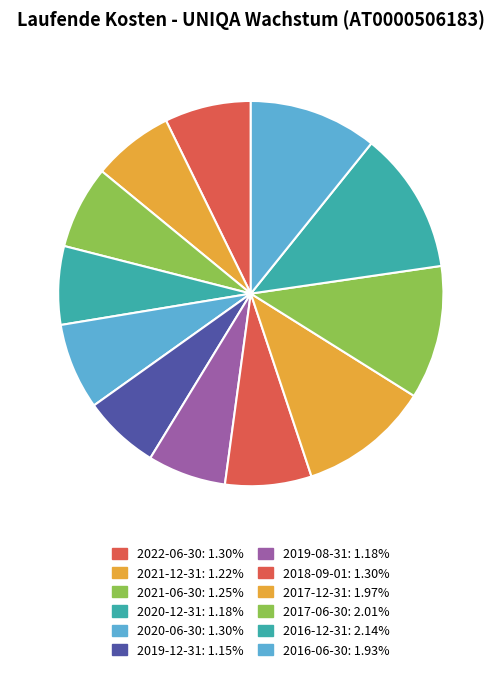

Does any single category account for the majority?

No